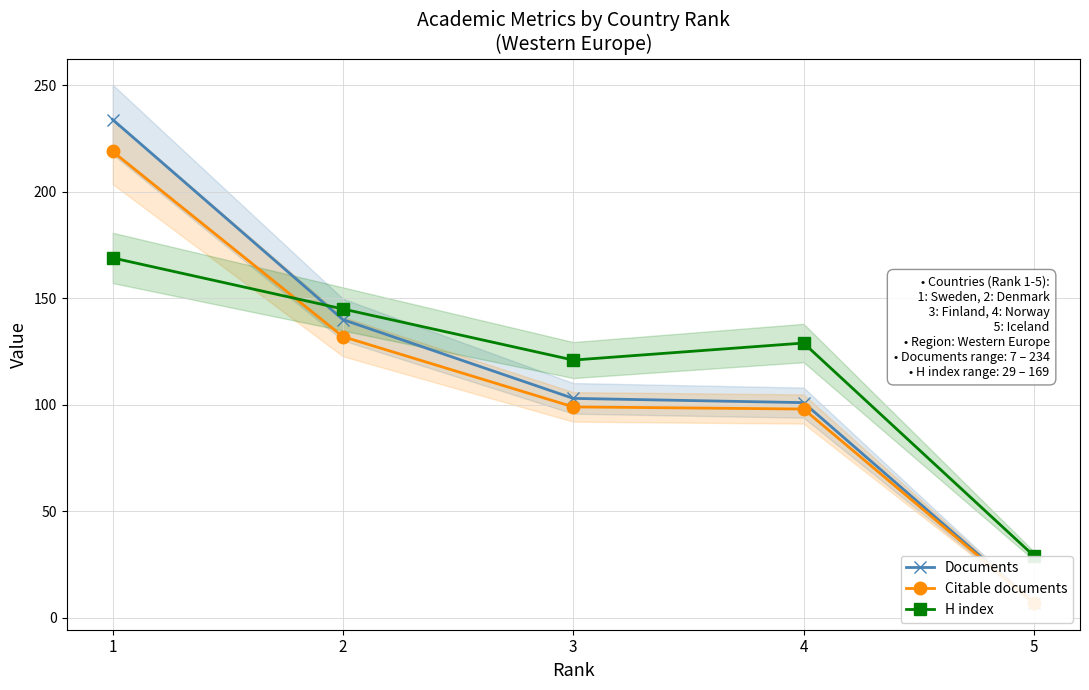

Is the value of Citable documents at 3 greater than the value of Documents at 3?

No